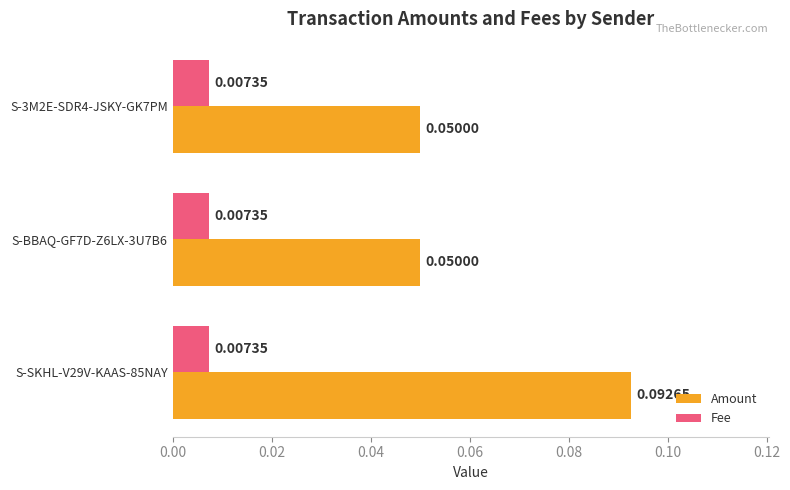

Rank the series by their average value, from lowest to highest.

Fee, Amount